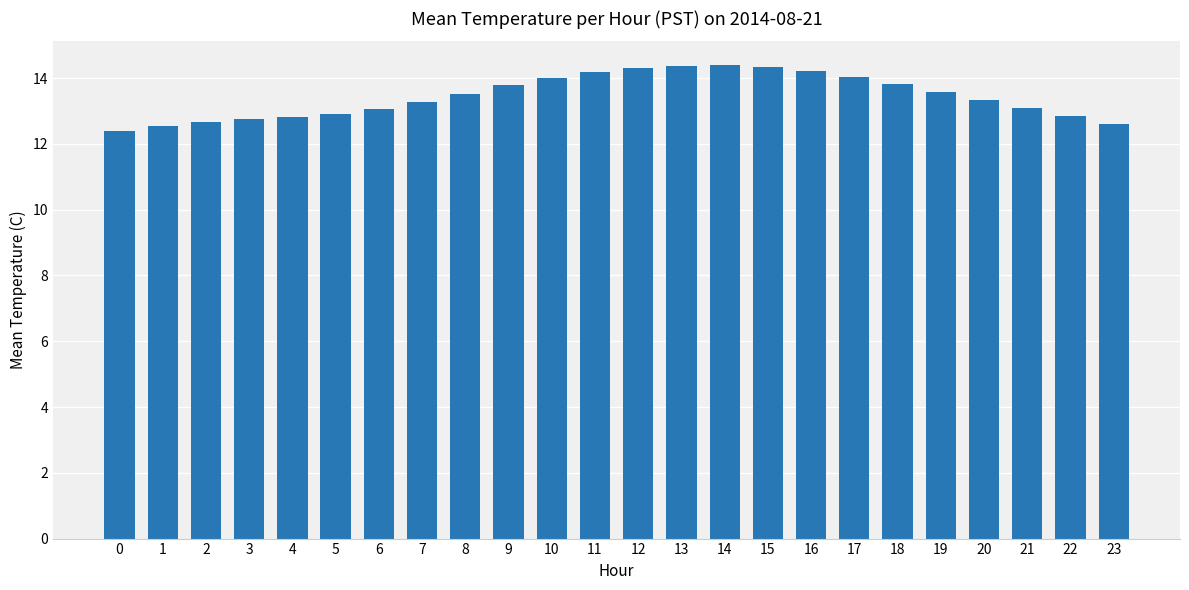

The chart shows a value of 21.0 at 15. True or false?

False